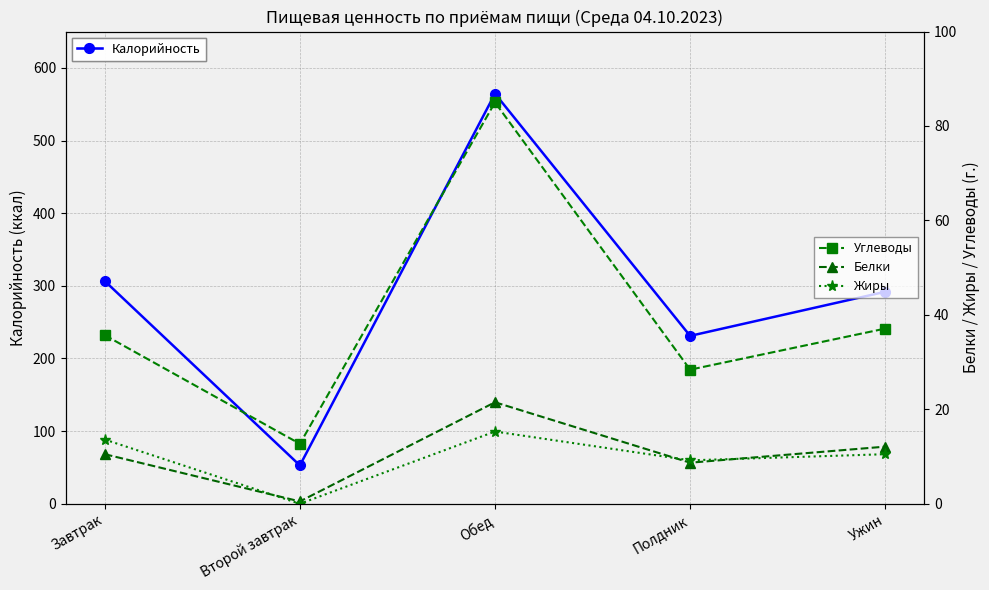

Where is the first local minimum for Жиры?

Второй завтрак